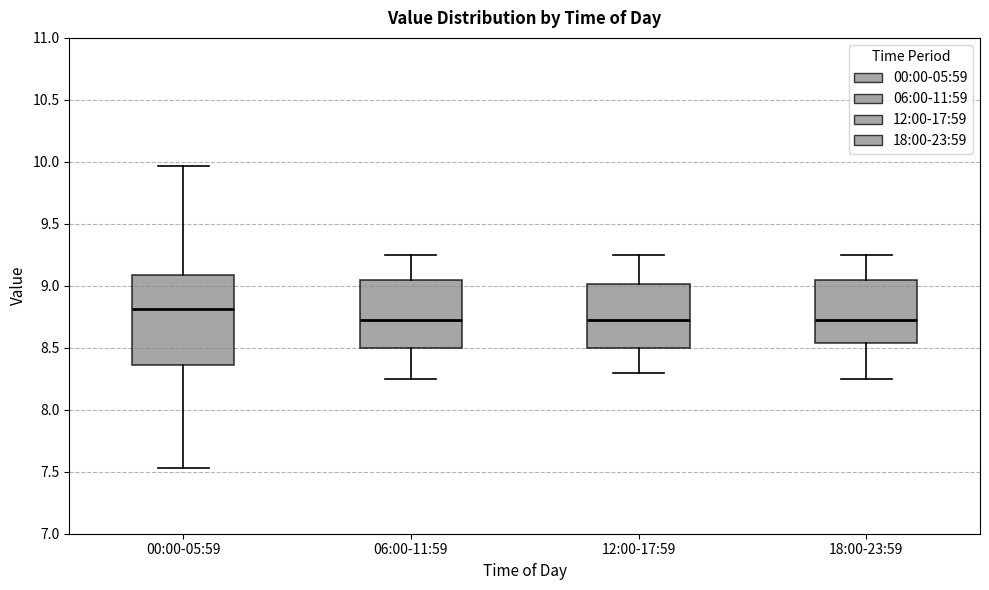

Which box is the tallest, from its lower edge to its upper edge?

00:00-05:59